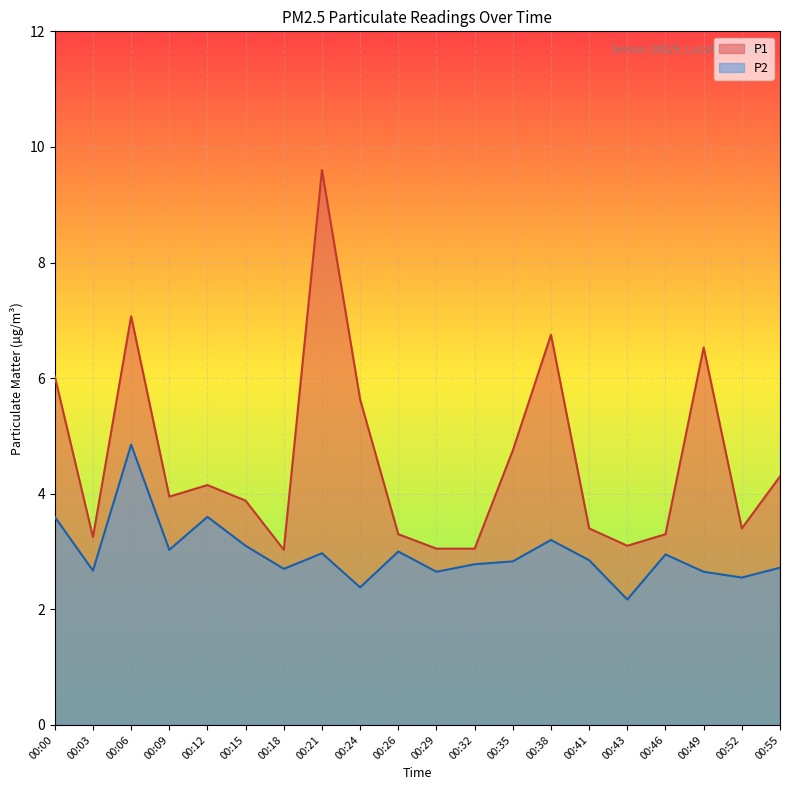

Which category has the highest value across all series?

00:21